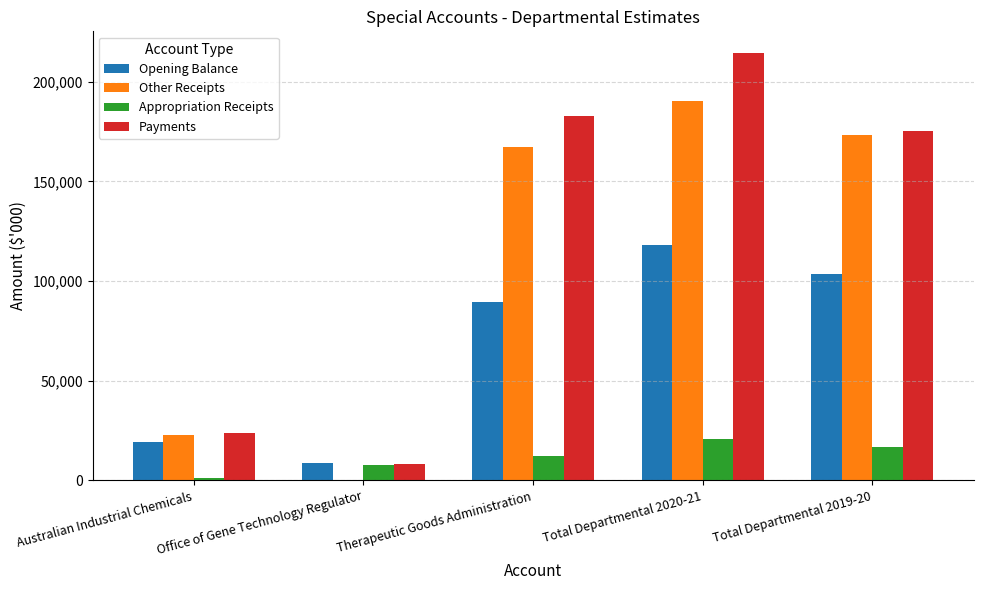

Reading left to right, transcribe all the data shown in this chart.

Opening Balance: 19316	8907	89692	117915	103328
Other Receipts: 22920	130	167470	190520	173142
Appropriation Receipts: 965	7870	12078	20913	16930
Payments: 23985	8000	182544	214529	175485